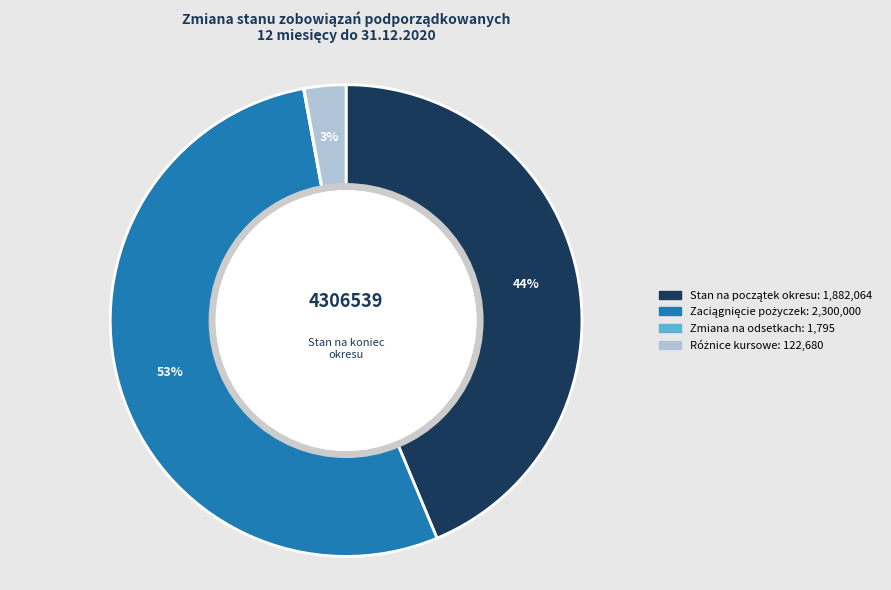

To the nearest percent, what is the difference between the largest and smallest slice percentages?

53%